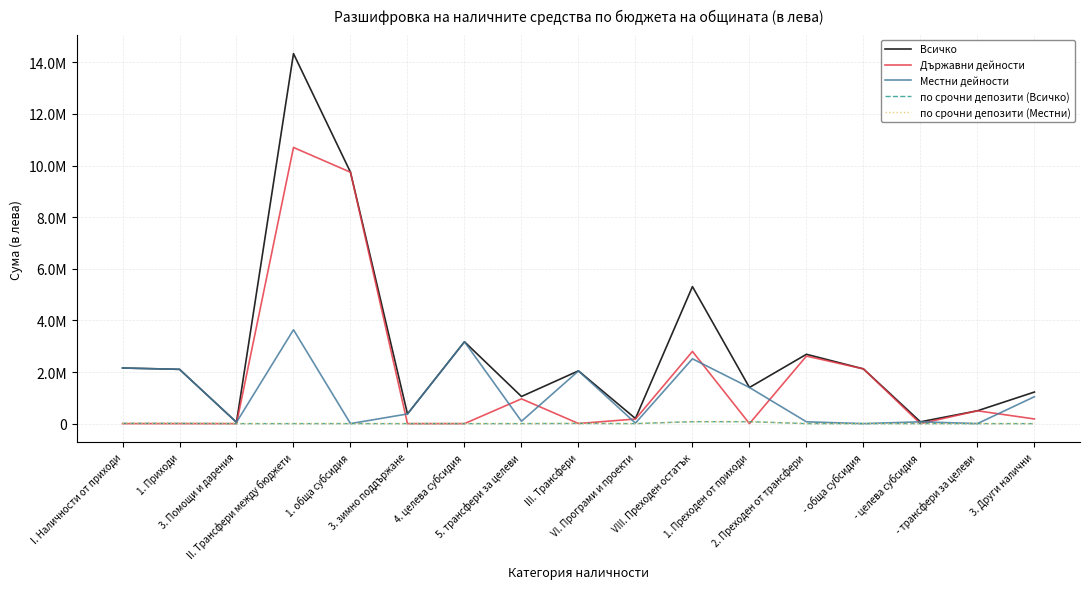

Which series ends up on top after the final intersection of Държавни дейности and Местни дейности?

Местни дейности